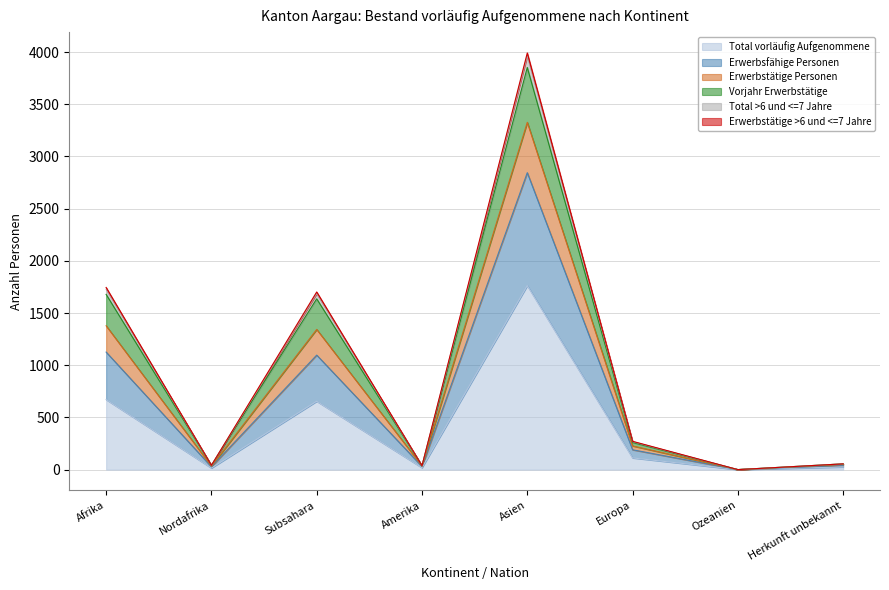

How many values in Erwerbsfähige Personen are above zero?

7